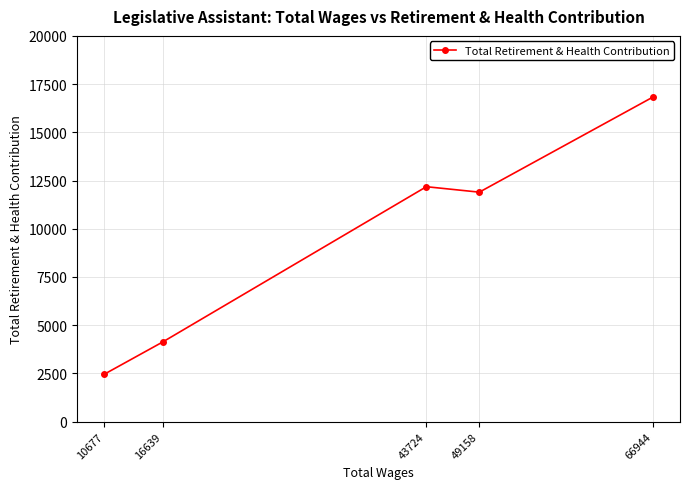

What is the value of the 5th point from the left?

16818